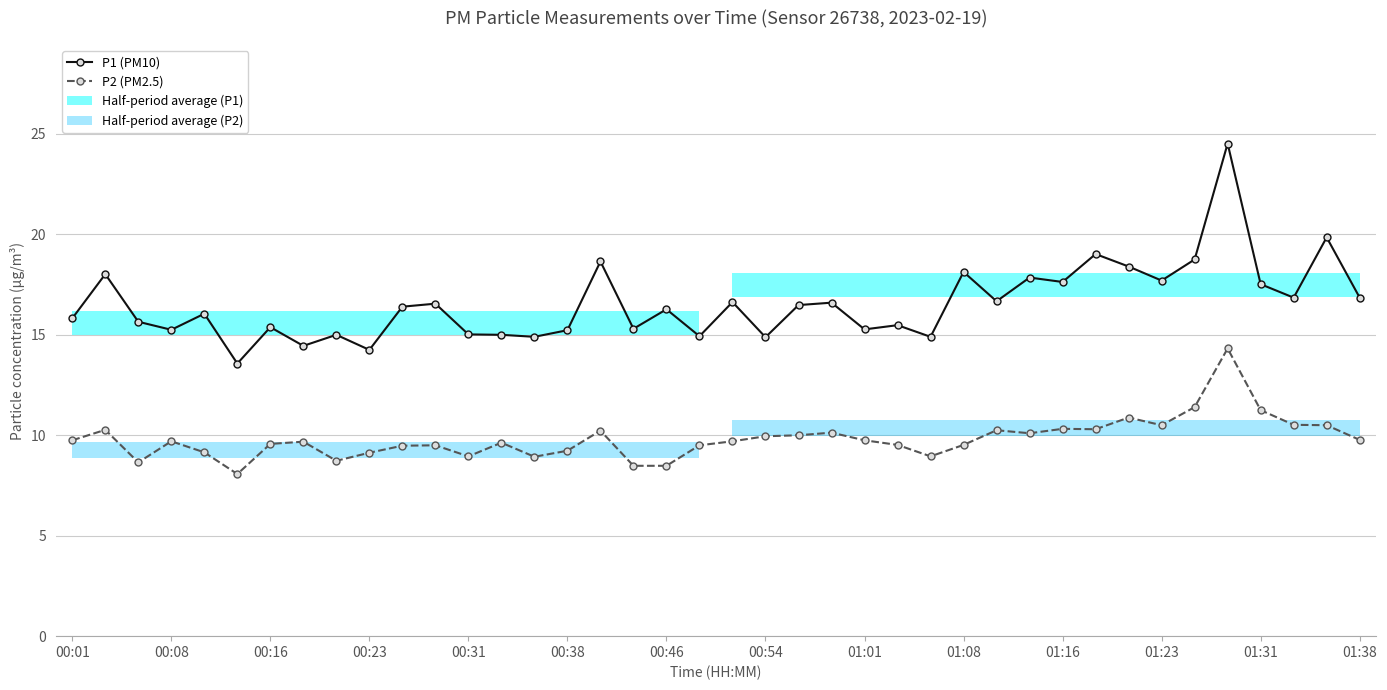

True or false: P1 (PM10) has more than 2 interior local peaks.

True